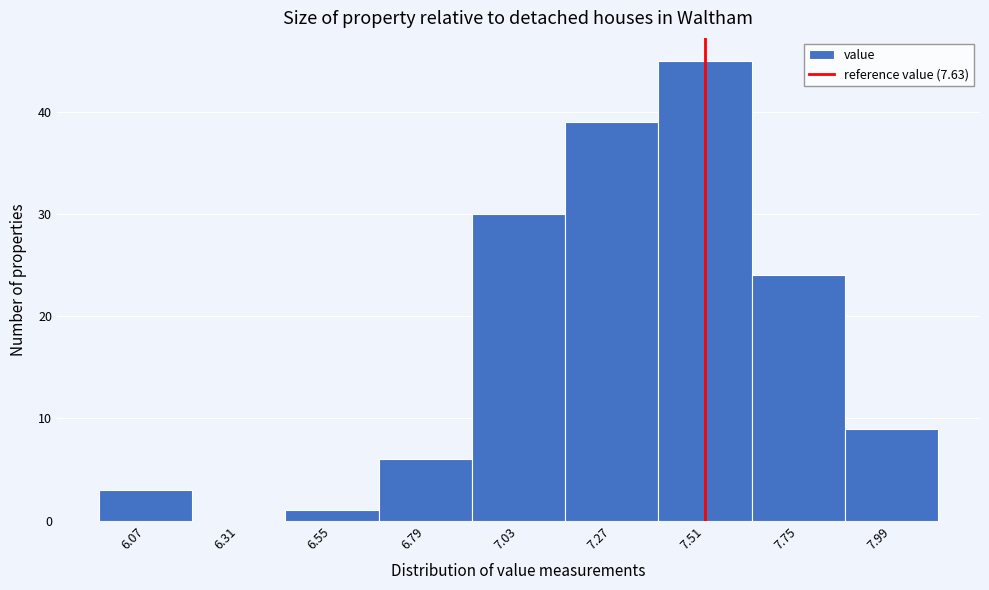

Reading left to right, what are all the values shown in this chart?

6.07=3	6.31=0	6.55=1	6.79=6	7.03=30	7.27=39	7.51=45	7.75=24	7.99=9